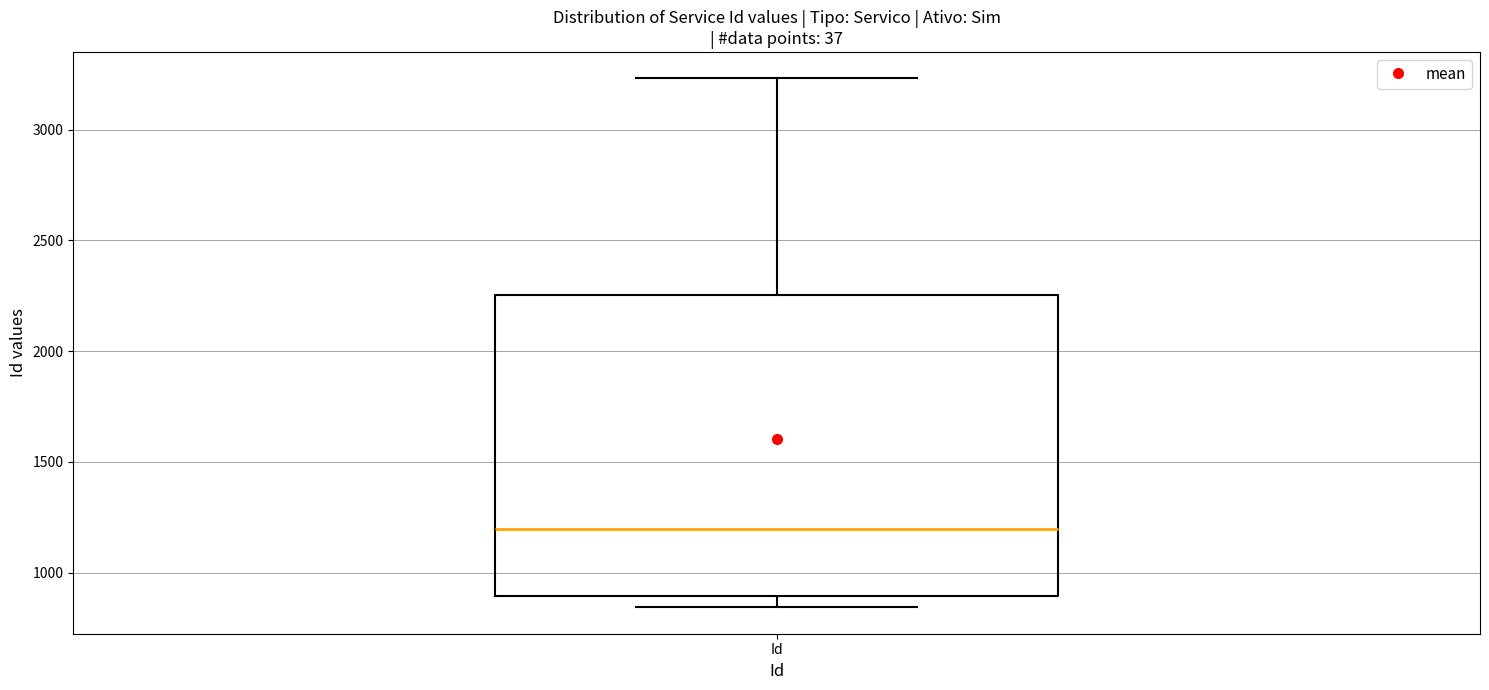

Where does the lower whisker of the box for Id end on the y-axis? The values are not printed on the chart, so give them approximately, as read against the axis.

850